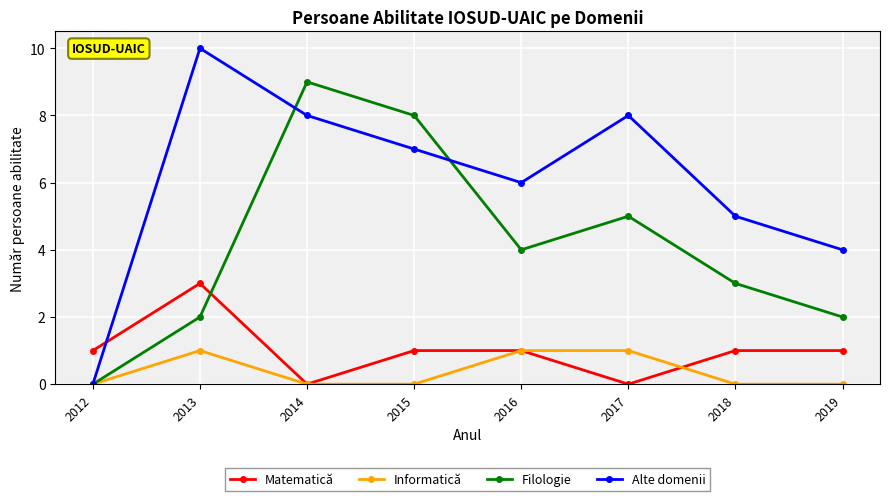

The value of Filologie at 2014 is 9. True or false?

True